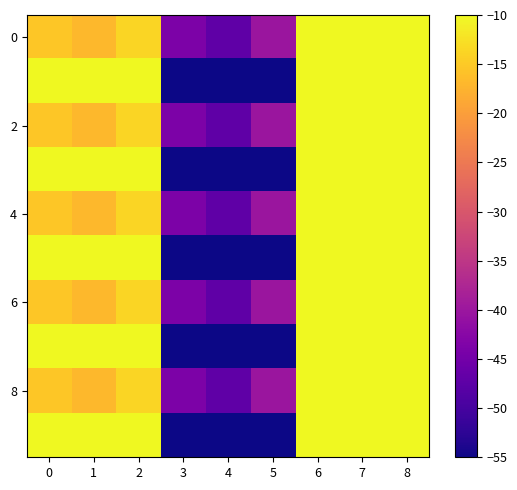

Which category has the highest value across all series?

6